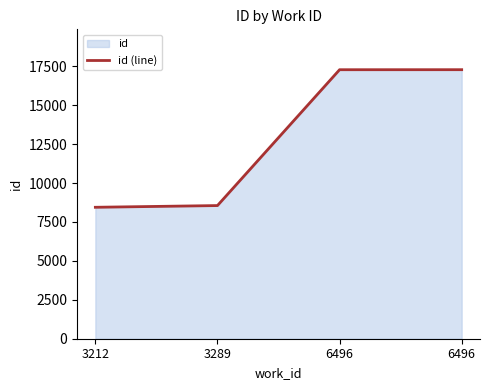

Read the value at 3212, to the nearest 50.

8450